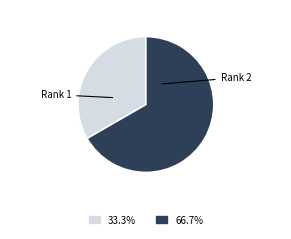

Is there a majority slice in this chart?

Yes